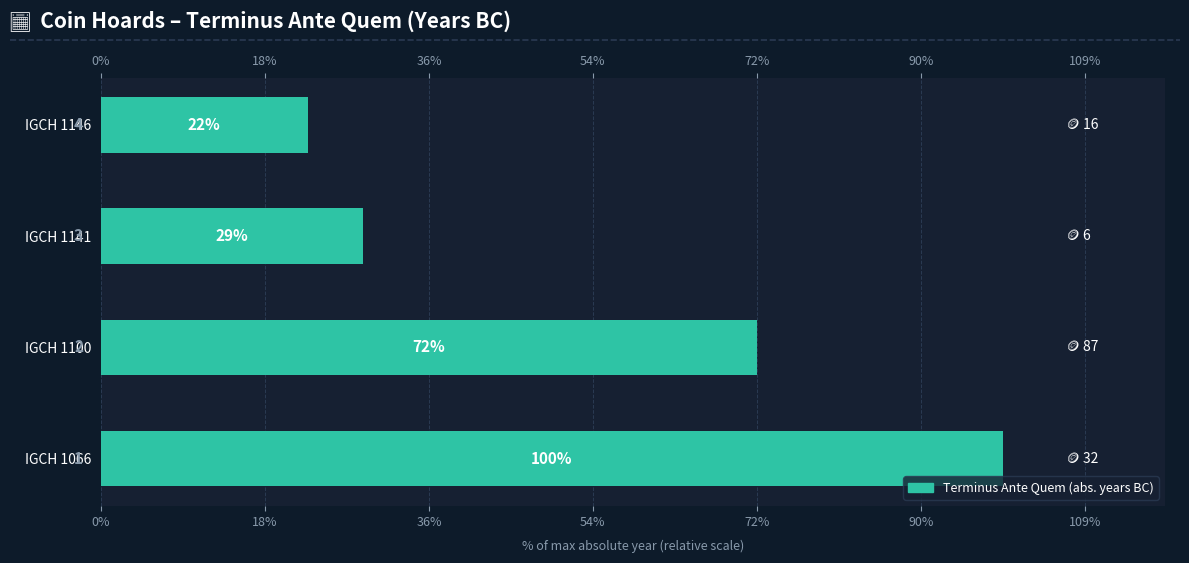

Read the value at IGCH 1146.

63